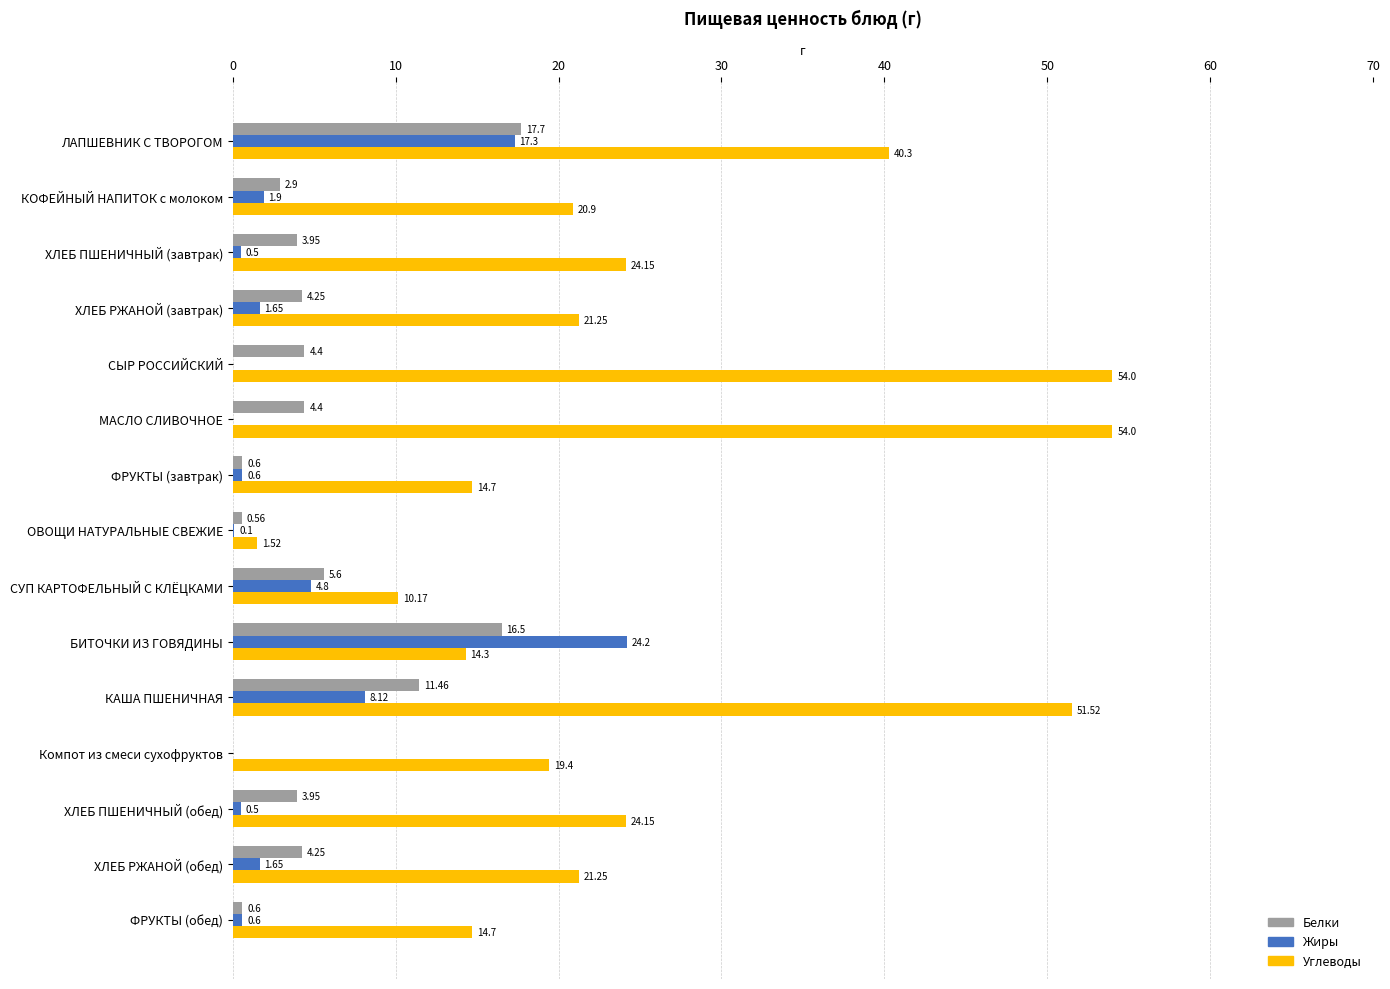

Which series has the largest range (max minus min)?

Углеводы